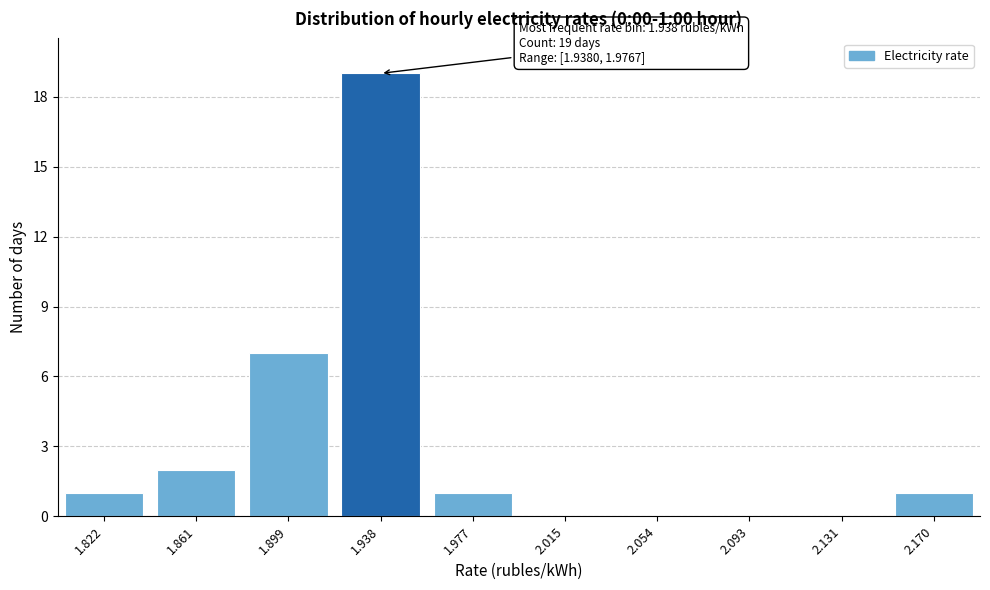

Reading right to left, list all the values displayed in this chart.

2.170=1	2.131=0	2.093=0	2.054=0	2.015=0	1.977=1	1.938=19	1.899=7	1.861=2	1.822=1